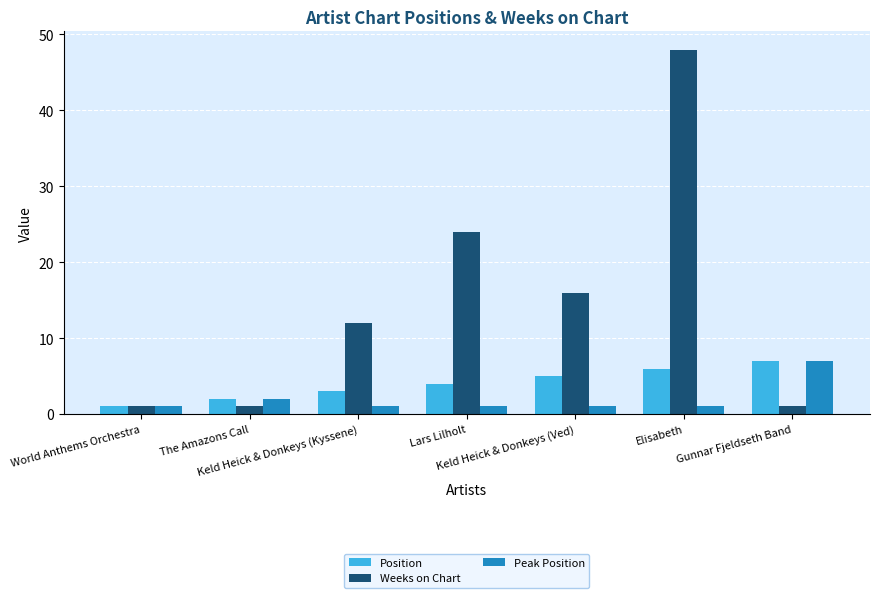

Is the value of Peak Position at Elisabeth greater than the value of Position at The Amazons Call?

No